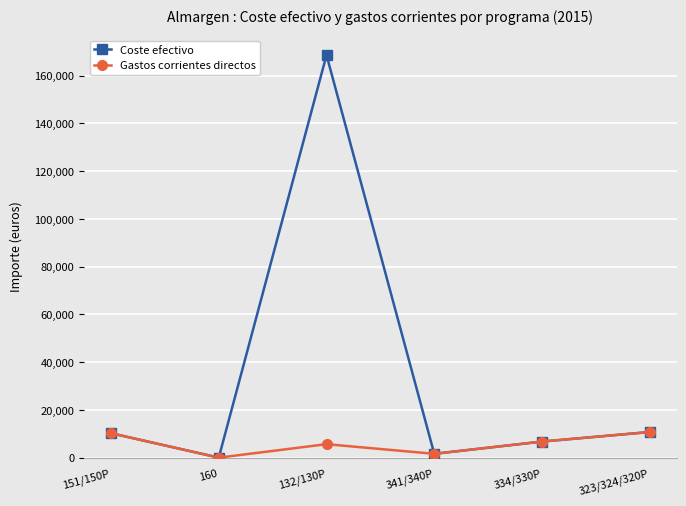

What is the label of the 3rd point from the right?

341/340P